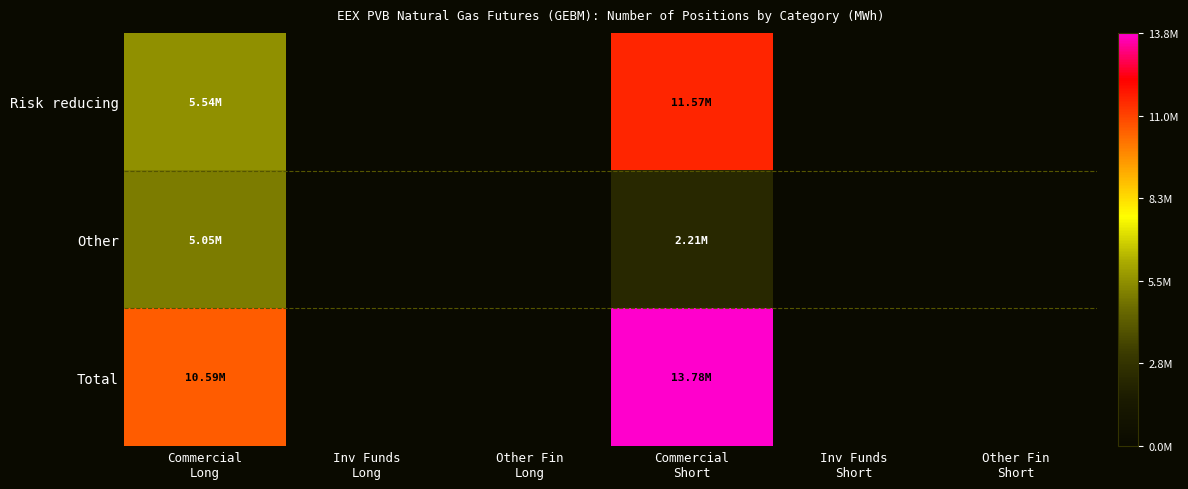

Reading left to right, what are all the values shown in this chart?

Risk reducing: Commercial
Long=5541760	Inv Funds
Long=0	Other Fin
Long=0	Commercial
Short=11567430	Inv Funds
Short=0	Other Fin
Short=0
Other: Commercial
Long=5047760	Inv Funds
Long=0	Other Fin
Long=0	Commercial
Short=2210190	Inv Funds
Short=0	Other Fin
Short=0
Total: Commercial
Long=10589520	Inv Funds
Long=0	Other Fin
Long=0	Commercial
Short=13777620	Inv Funds
Short=0	Other Fin
Short=0